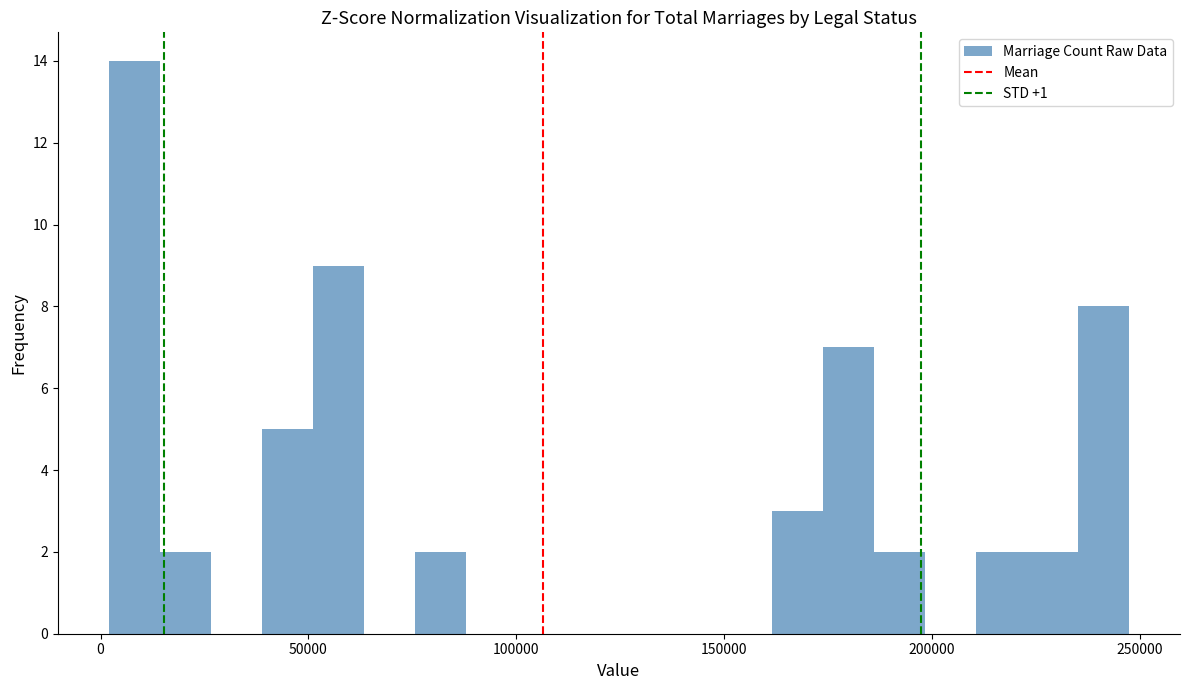

Around what value on the x-axis is the tallest bar? Give the approximate position of its centre, as read against the axis.

10000